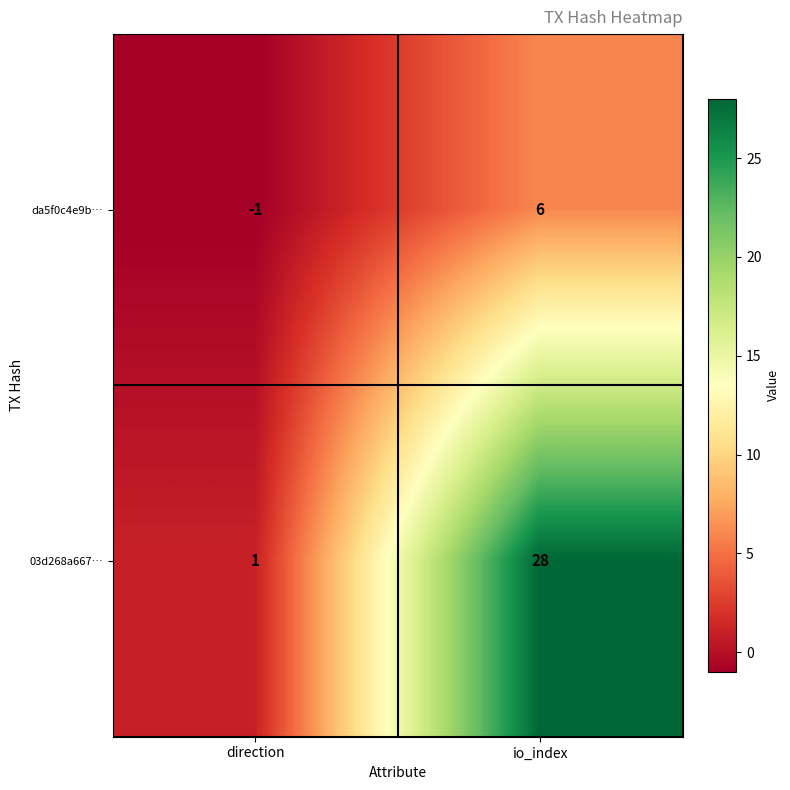

Where is da5f0c4e9b… nearest to the value 2?

direction